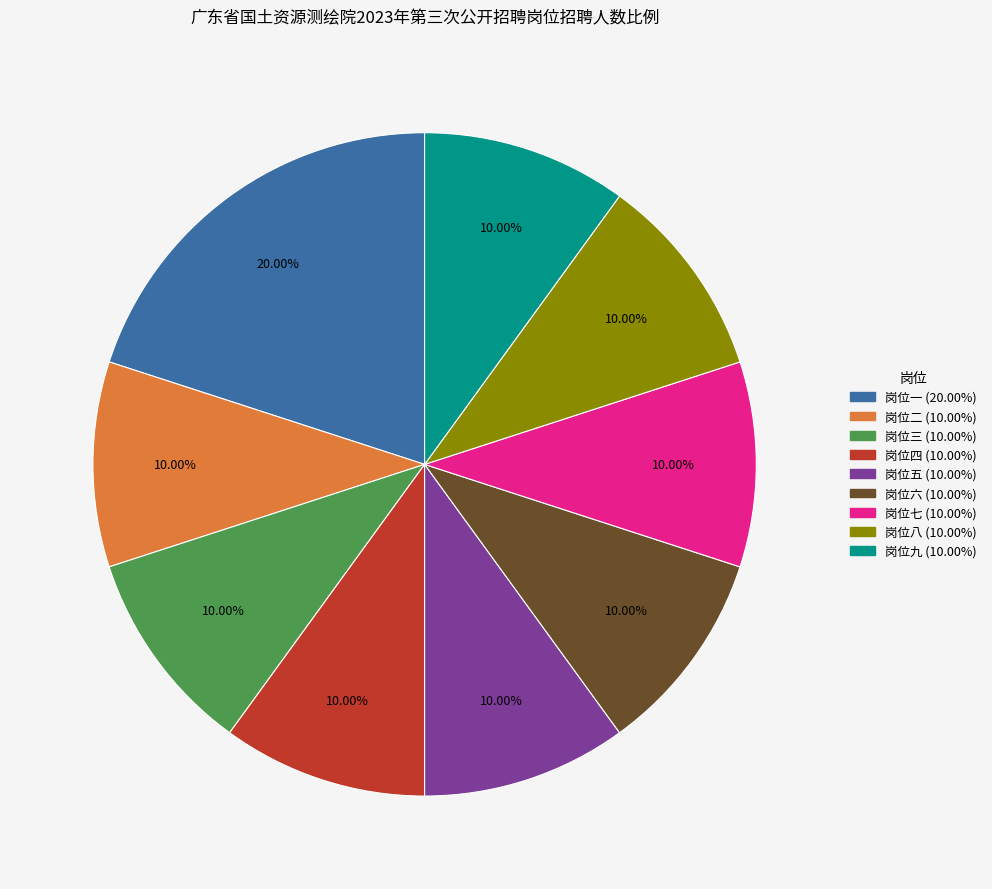

How many slices are in this pie chart?

9